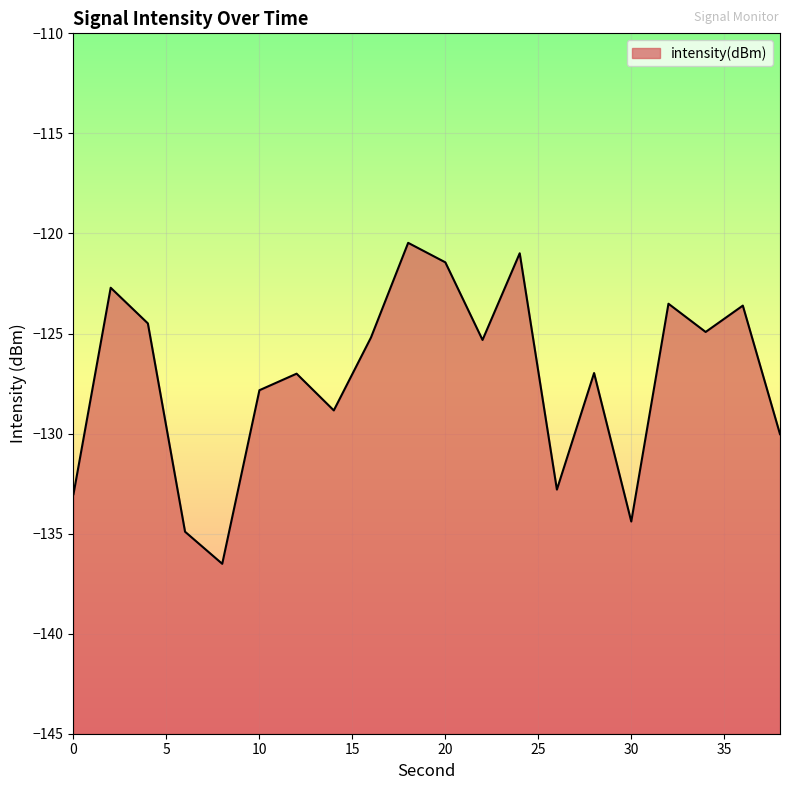

Is it true that the value at 34 is -185.6?

False